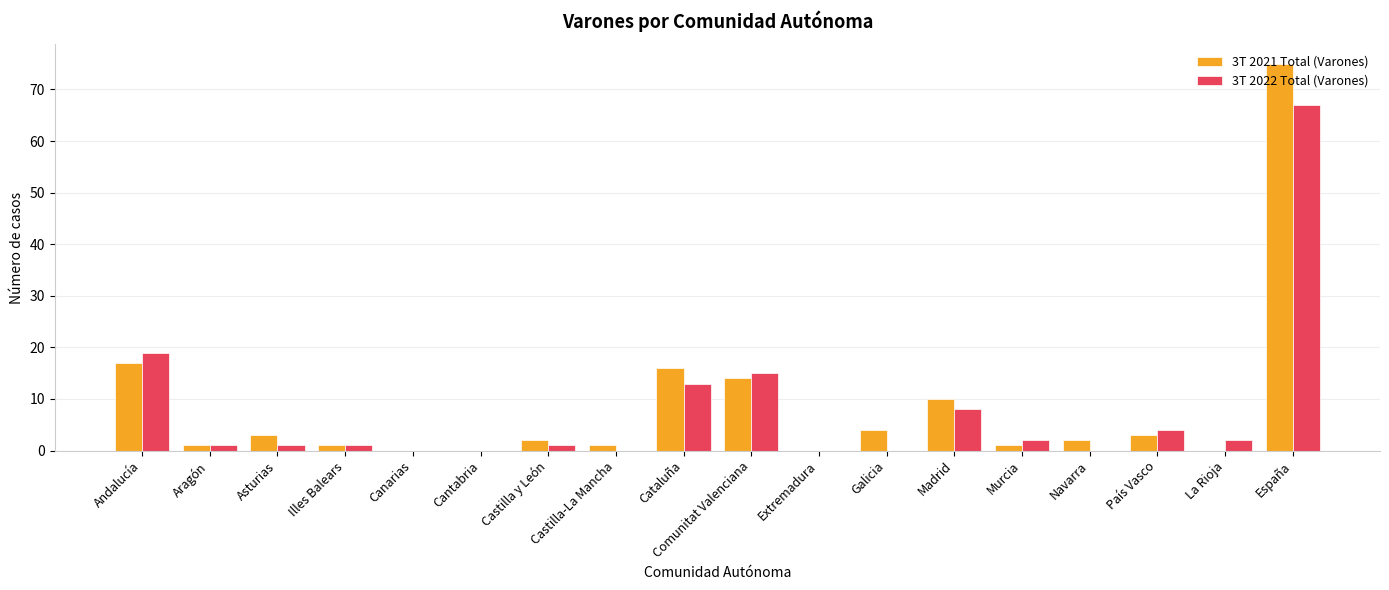

How many categories are shown in the chart?

18